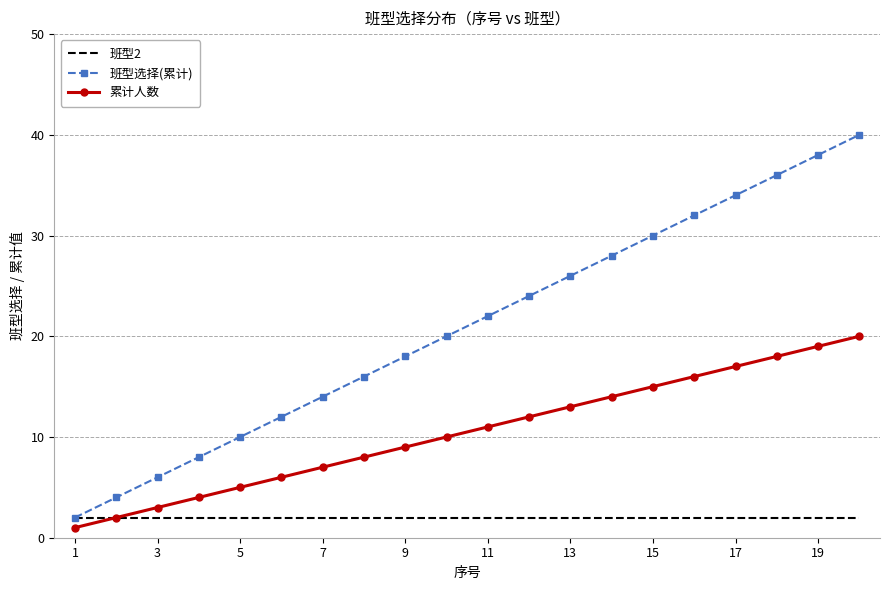

List the series in order of their peak value, highest first.

班型选择(累计), 累计人数, 班型2